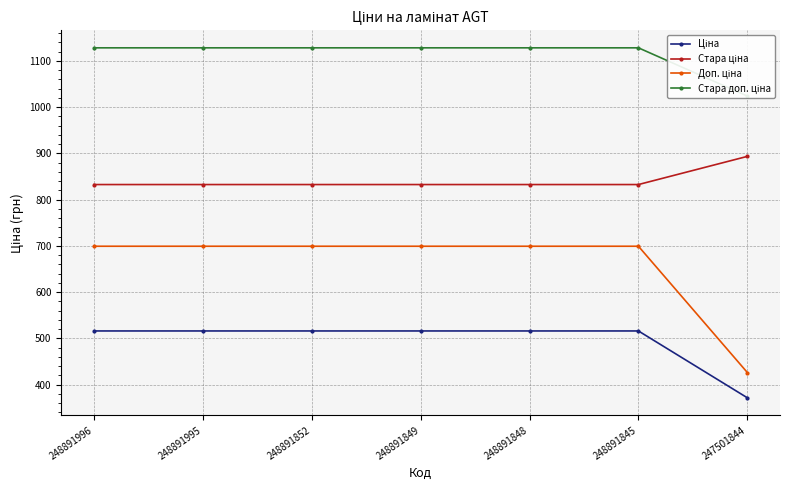

The value of Ціна at 248891848 is 515.8. True or false?

True